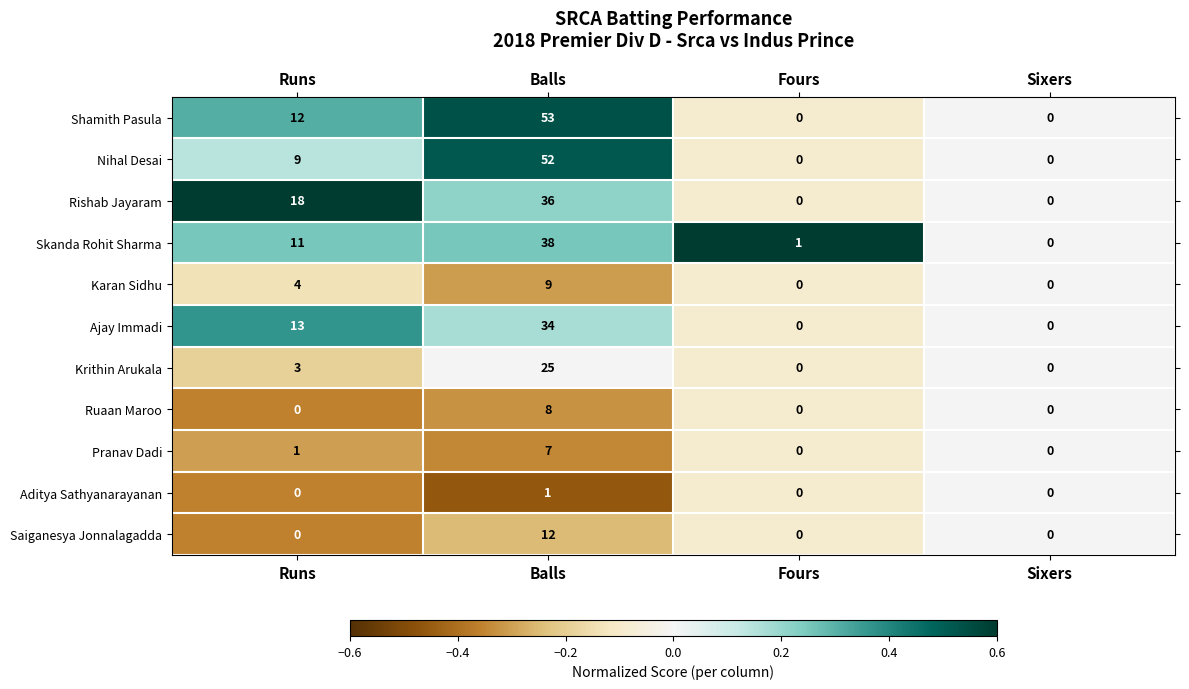

At which category does the chart reach its peak across all series?

Balls